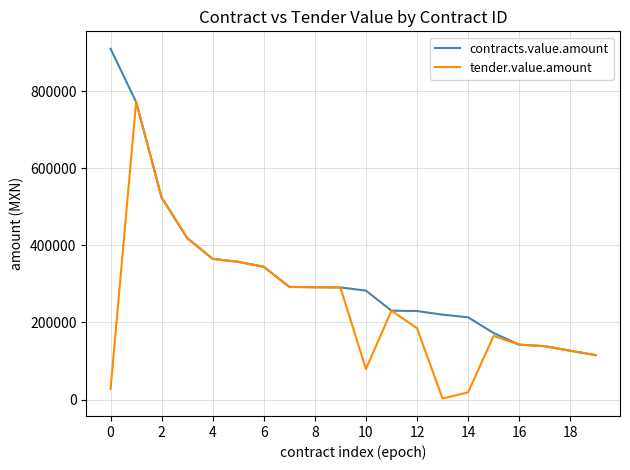

List the series in order of their overall mean, highest first.

contracts.value.amount, tender.value.amount